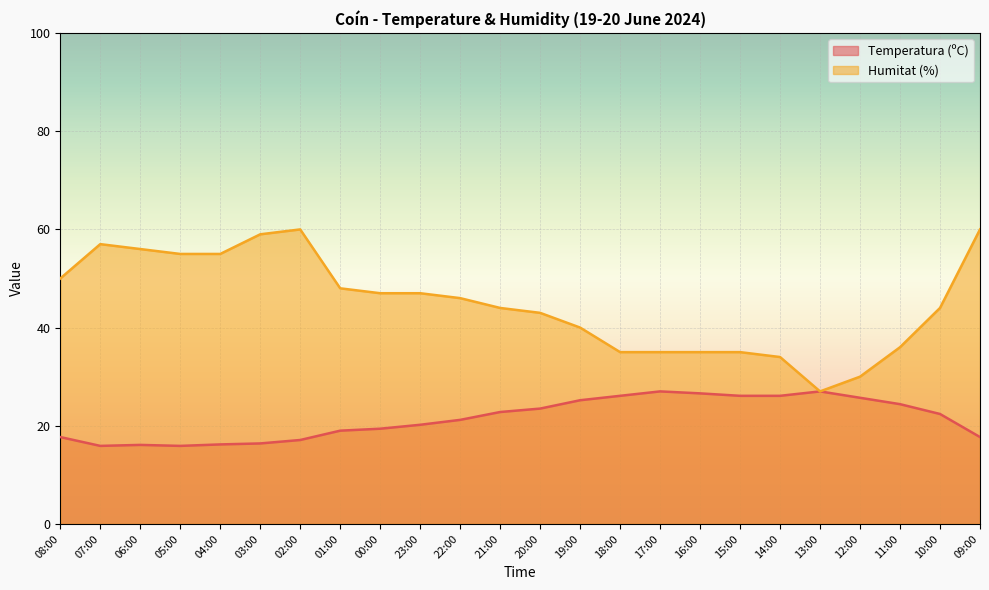

What is the label of the 3rd point from the right?

11:00